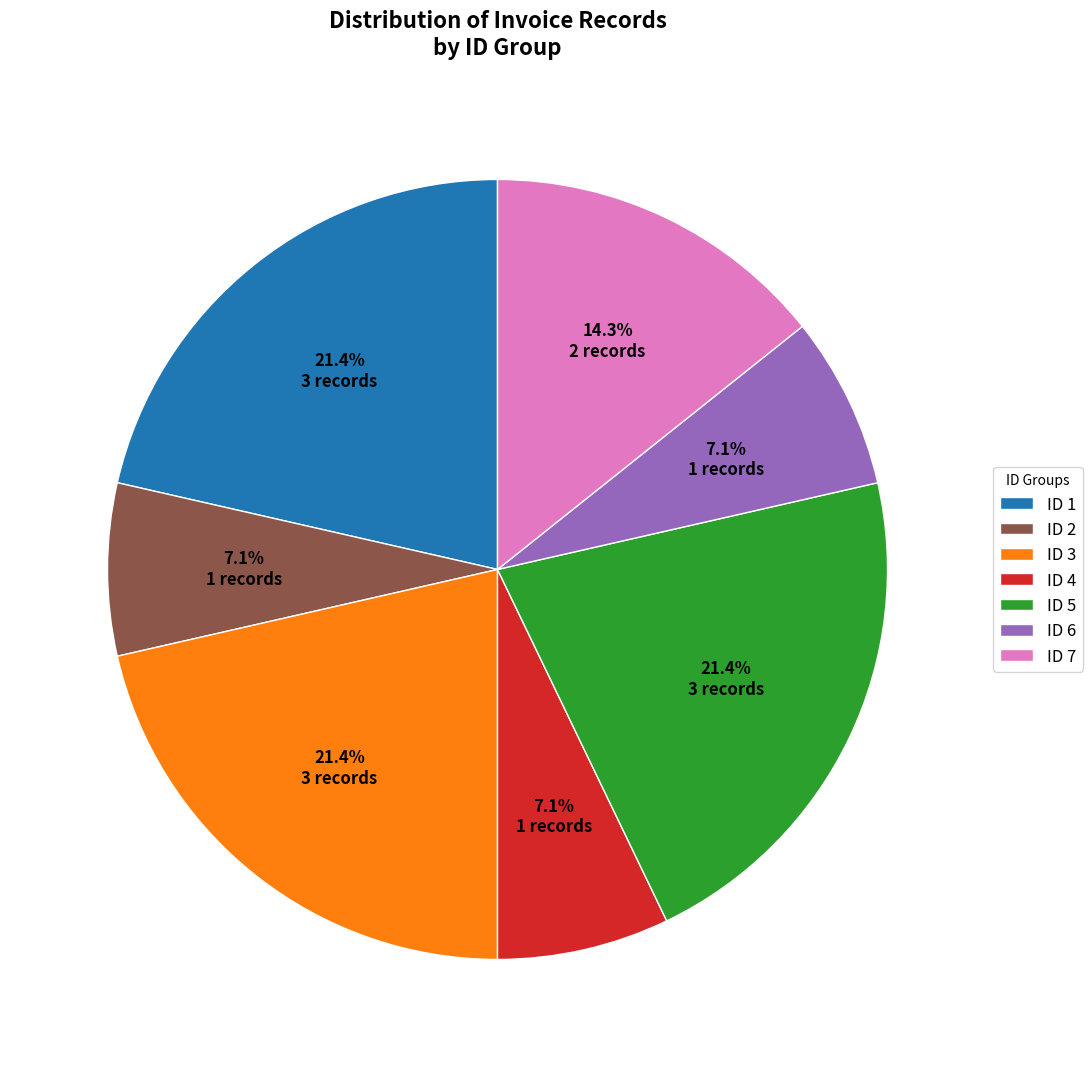

What percentage is the ID 4 slice, to the nearest percent?

7%